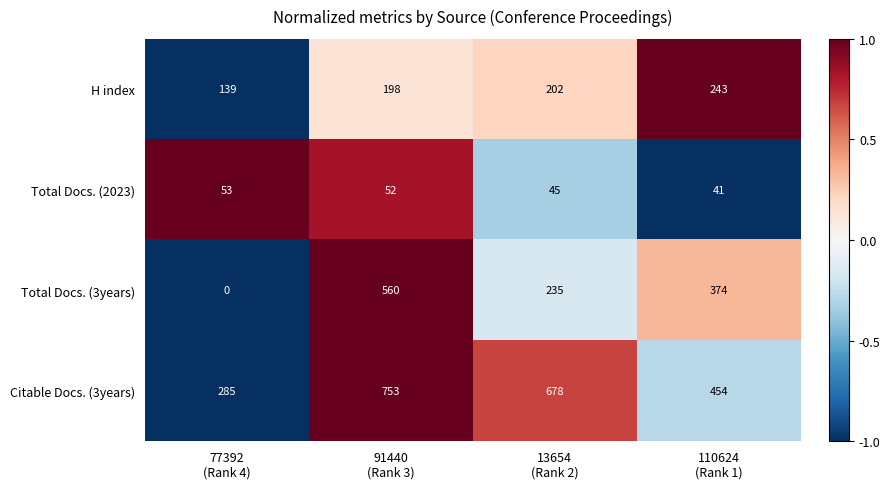

Count the number of data series in this chart.

4